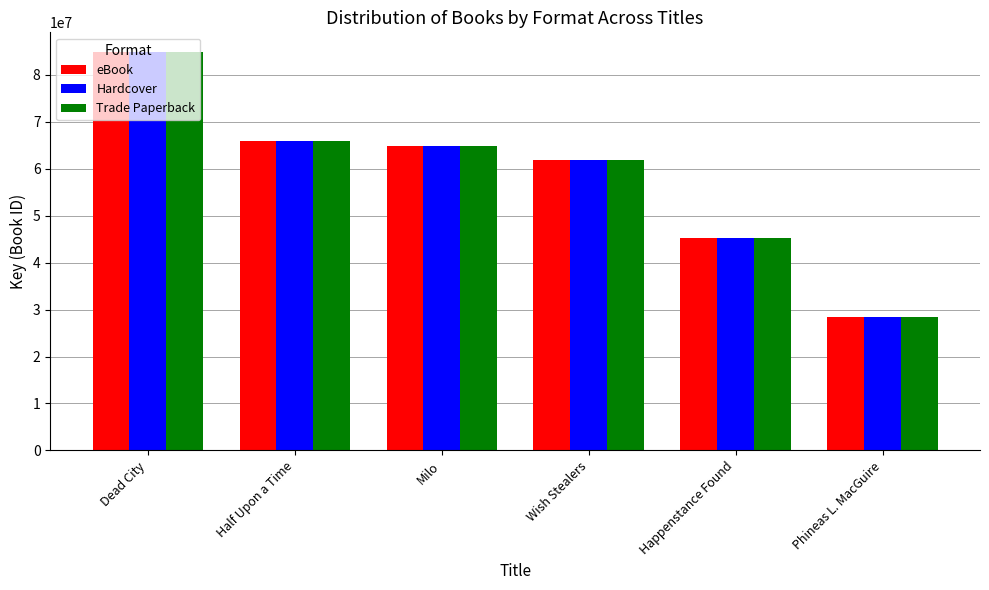

At which category does the chart reach its peak across all series?

Dead City